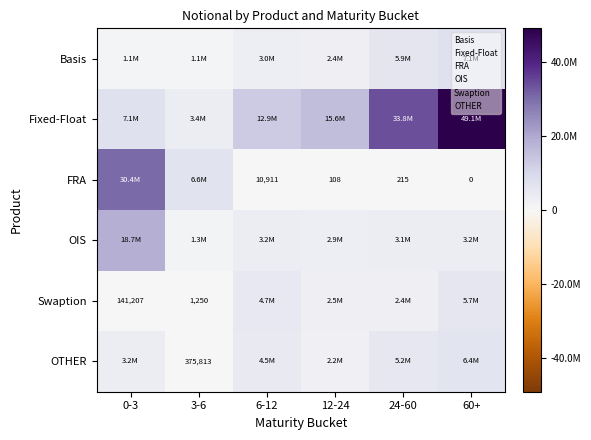

How many data points in FRA are less than 10911?

3